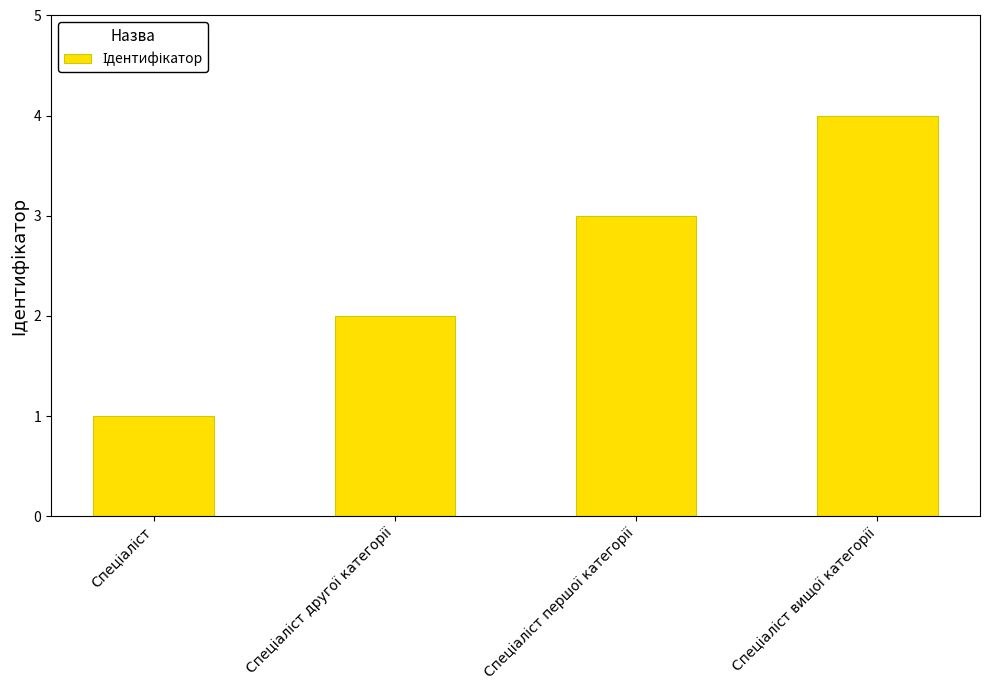

What is the sum of all values?

10